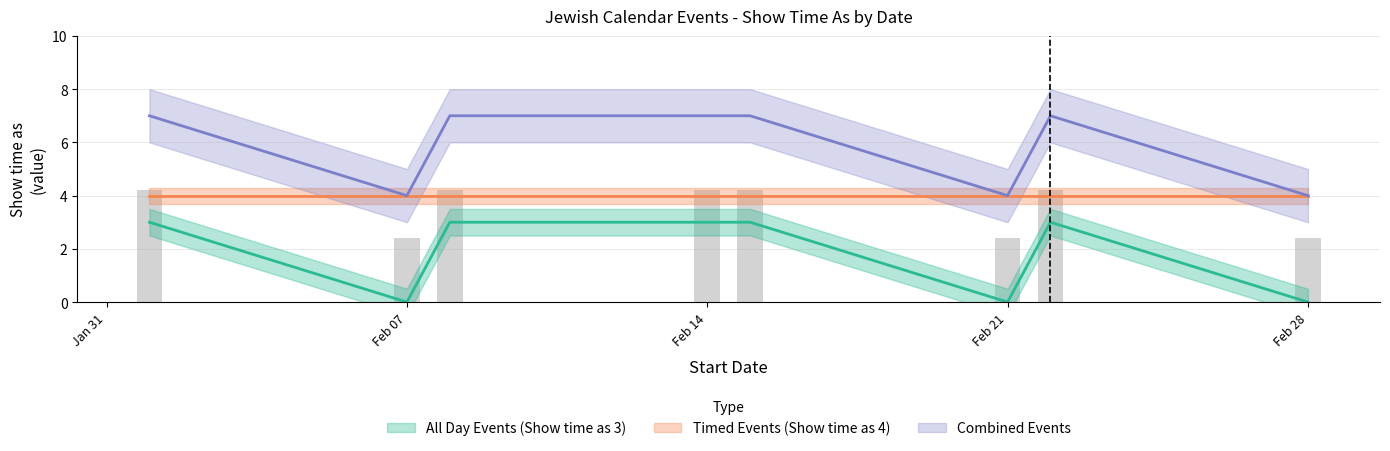

Rank the categories by Combined value from lowest to highest.

7/2/2014, 21/2/2014, 28/2/2014, 1/2/2014, 8/2/2014, 14/2/2014, 15/2/2014, 22/2/2014